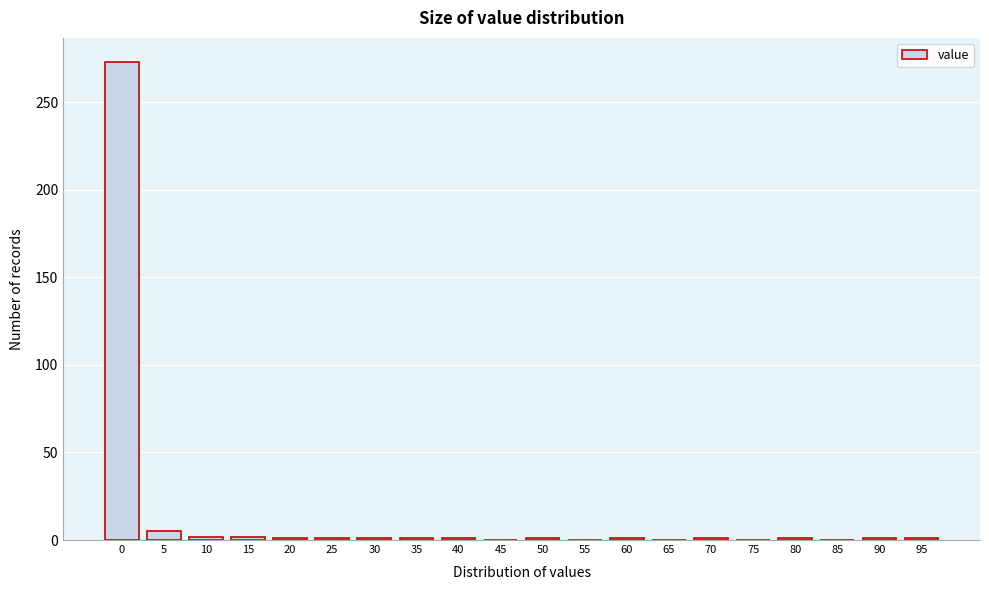

What is the greatest value displayed?

273